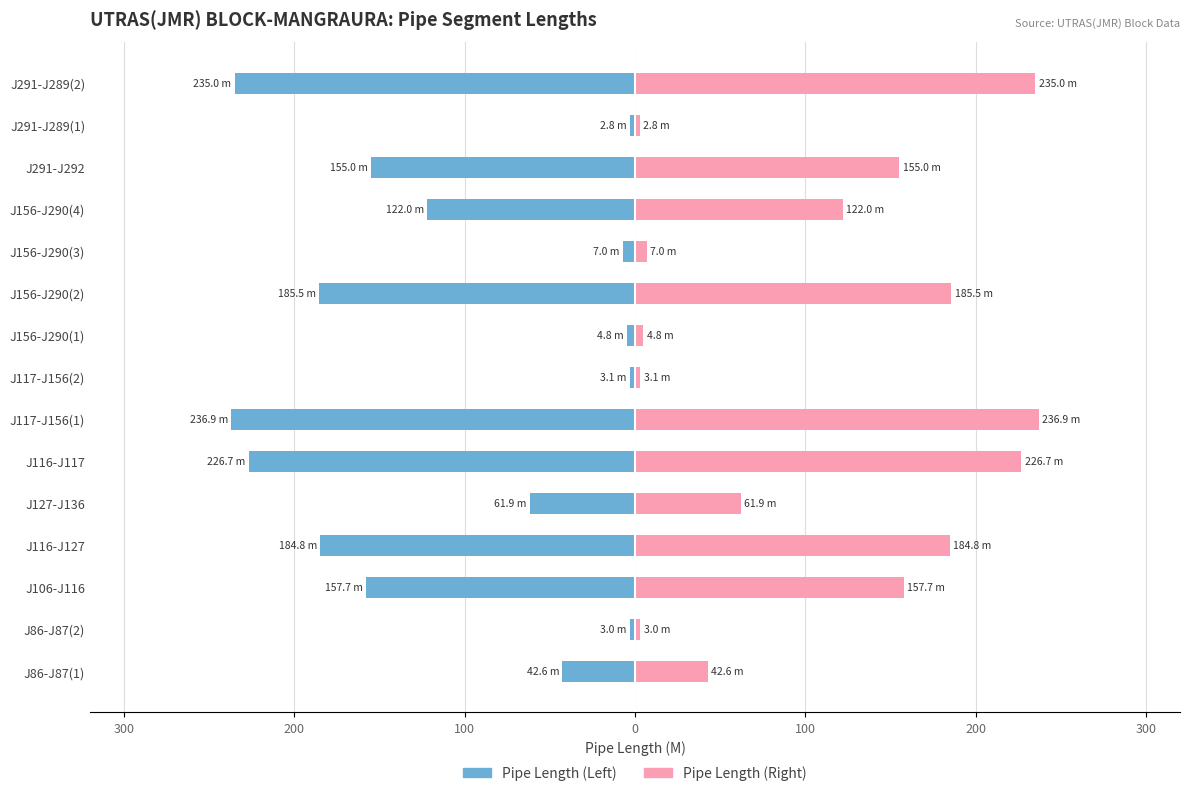

Is it true that Cumulative Segment equals 0.7 at J117-J156(2)?

False